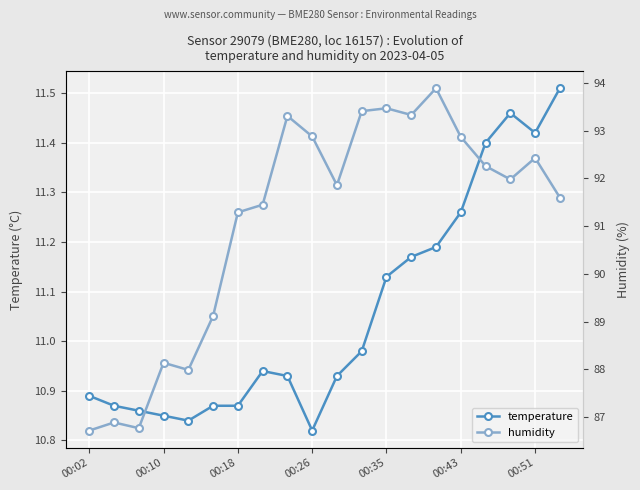

True or false: temperature and humidity intersect in this chart.

False